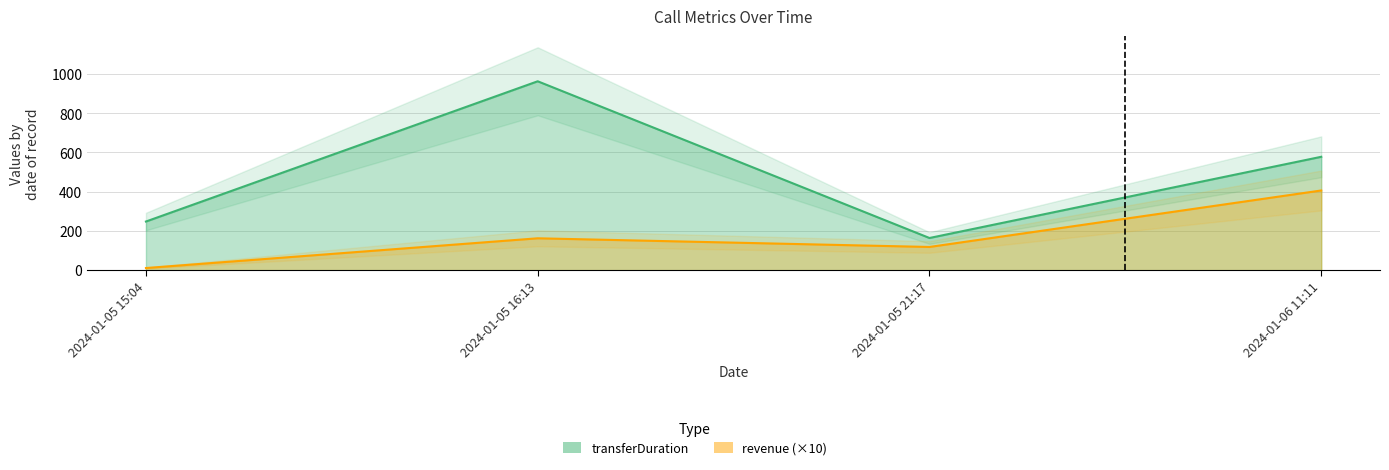

What is the value of the revenue point at the 2nd from the left?

162.5